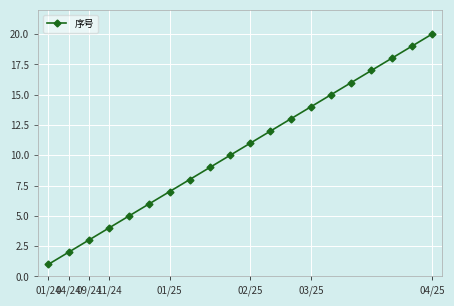

What is the difference between the maximum and minimum values?

19